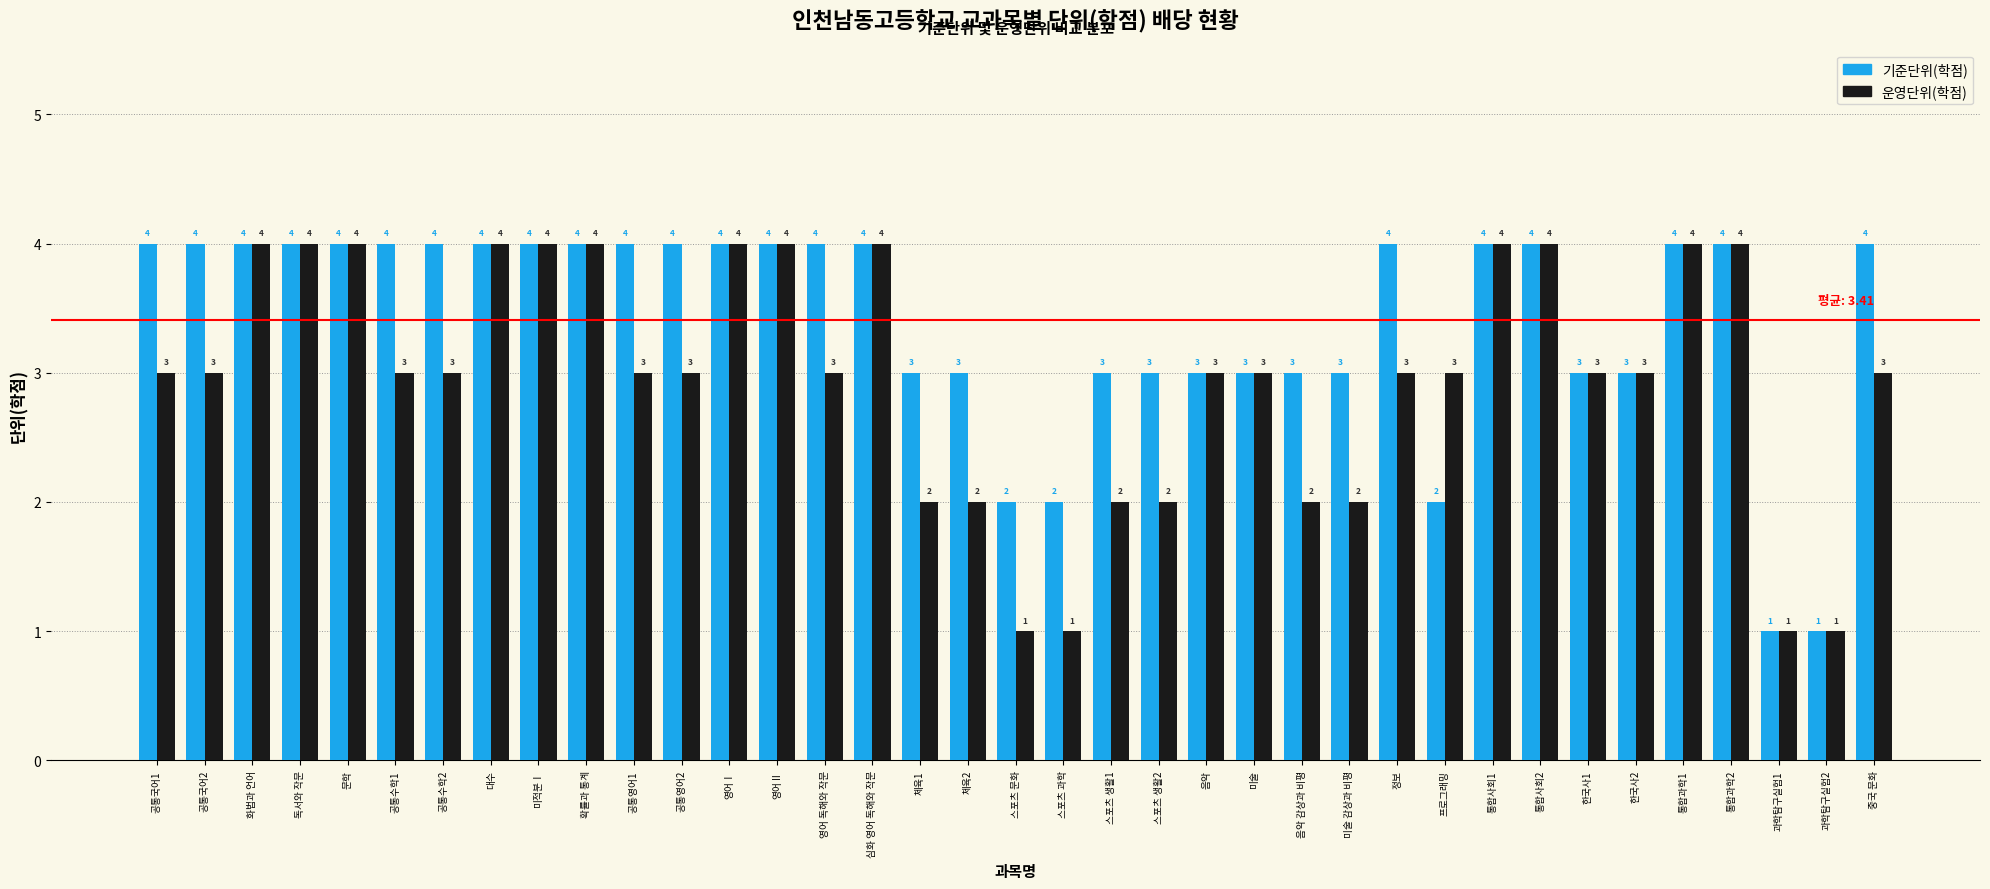

Reading left to right, extract all data points from this chart.

기준단위(학점): 공통국어1=4	공통국어2=4	화법과 언어=4	독서와 작문=4	문학=4	공통수학1=4	공통수학2=4	대수=4	미적분Ⅰ=4	확률과 통계=4	공통영어1=4	공통영어2=4	영어Ⅰ=4	영어Ⅱ=4	영어 독해와 작문=4	심화 영어 독해와 작문=4	체육1=3	체육2=3	스포츠 문화=2	스포츠 과학=2	스포츠 생활1=3	스포츠 생활2=3	음악=3	미술=3	음악 감상과 비평=3	미술 감상과 비평=3	정보=4	프로그래밍=2	통합사회1=4	통합사회2=4	한국사1=3	한국사2=3	통합과학1=4	통합과학2=4	과학탐구실험1=1	과학탐구실험2=1	중국 문화=4
운영단위(학점): 공통국어1=3	공통국어2=3	화법과 언어=4	독서와 작문=4	문학=4	공통수학1=3	공통수학2=3	대수=4	미적분Ⅰ=4	확률과 통계=4	공통영어1=3	공통영어2=3	영어Ⅰ=4	영어Ⅱ=4	영어 독해와 작문=3	심화 영어 독해와 작문=4	체육1=2	체육2=2	스포츠 문화=1	스포츠 과학=1	스포츠 생활1=2	스포츠 생활2=2	음악=3	미술=3	음악 감상과 비평=2	미술 감상과 비평=2	정보=3	프로그래밍=3	통합사회1=4	통합사회2=4	한국사1=3	한국사2=3	통합과학1=4	통합과학2=4	과학탐구실험1=1	과학탐구실험2=1	중국 문화=3